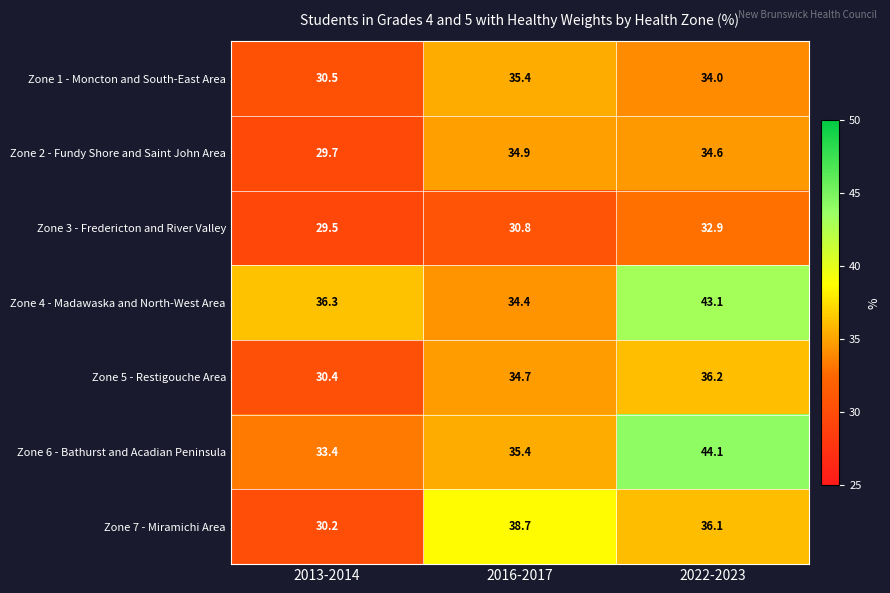

How many values in the Zone 4 - Madawaska and North-West Area series exceed 36?

2